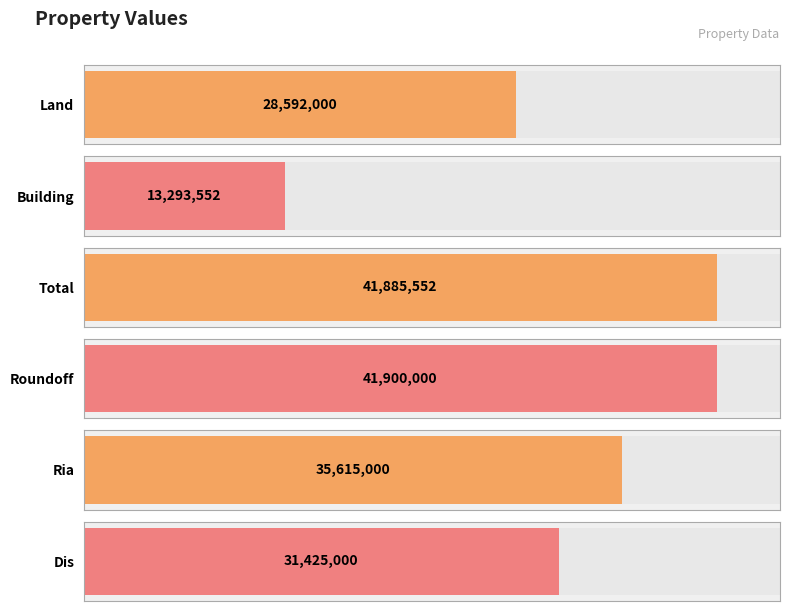

Rank the categories by value from highest to lowest.

Roundoff, Total, Ria, Dis, Land, Building